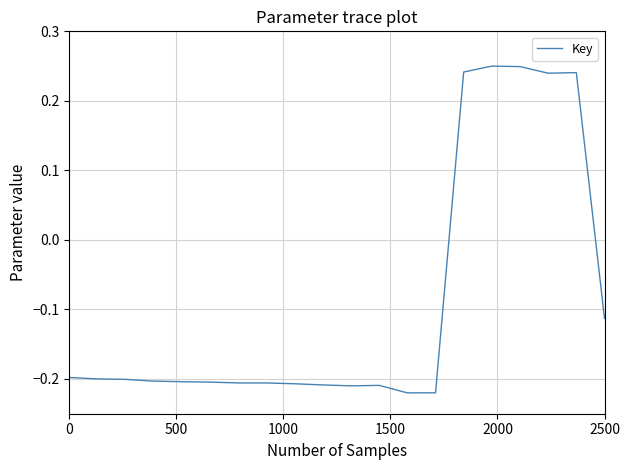

What is the difference between the maximum and minimum values?

0.5